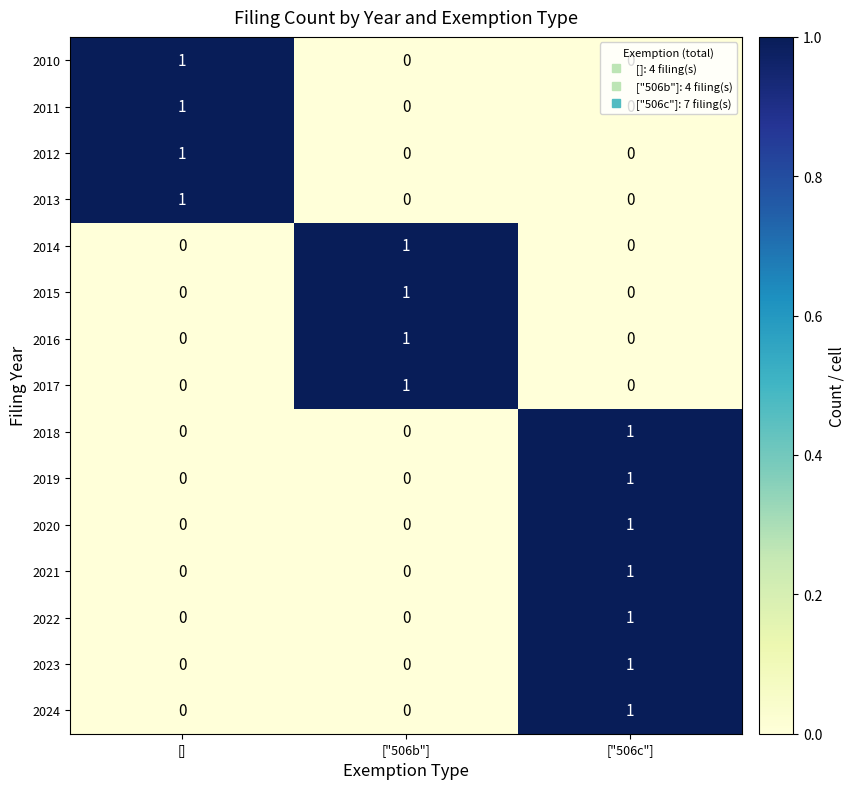

Which category has the highest value in the 2013 series?

[]